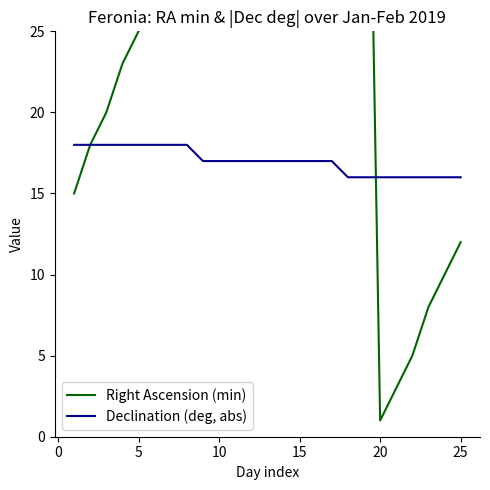

Is it true that Declination (deg, abs) equals 16 at 20?

True